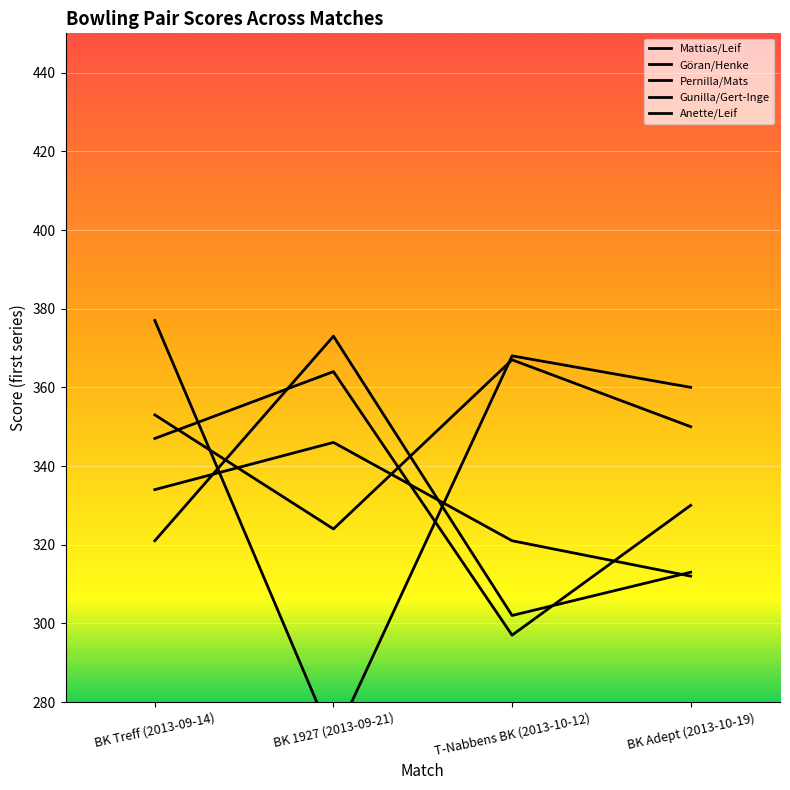

What is the label of the 3rd point from the right?

BK 1927 (2013-09-21)